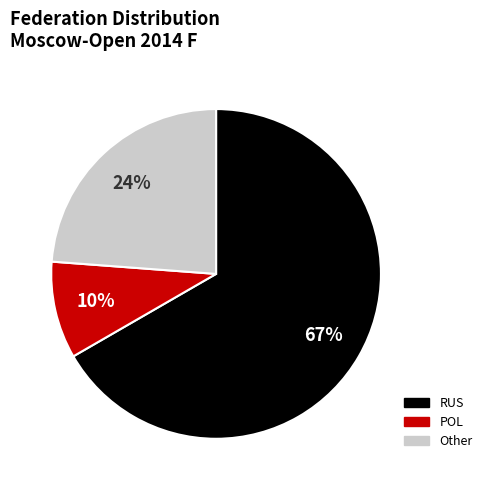

Does Other represent more than half of the total?

No